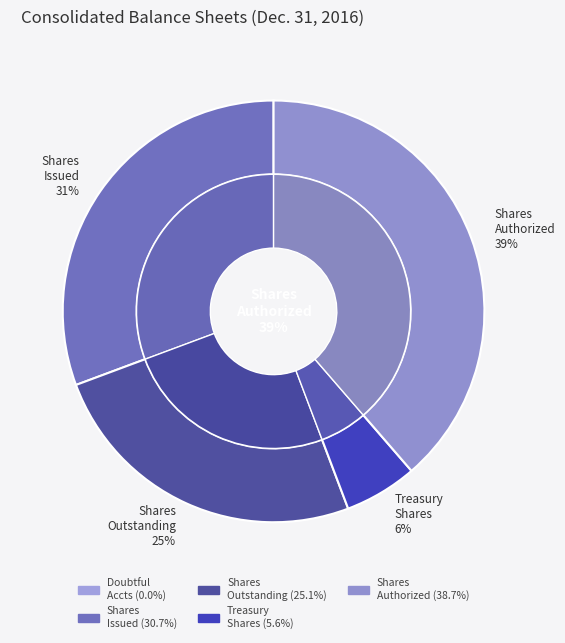

Does Allowance for doubtful accounts account for over 50% of the chart?

No